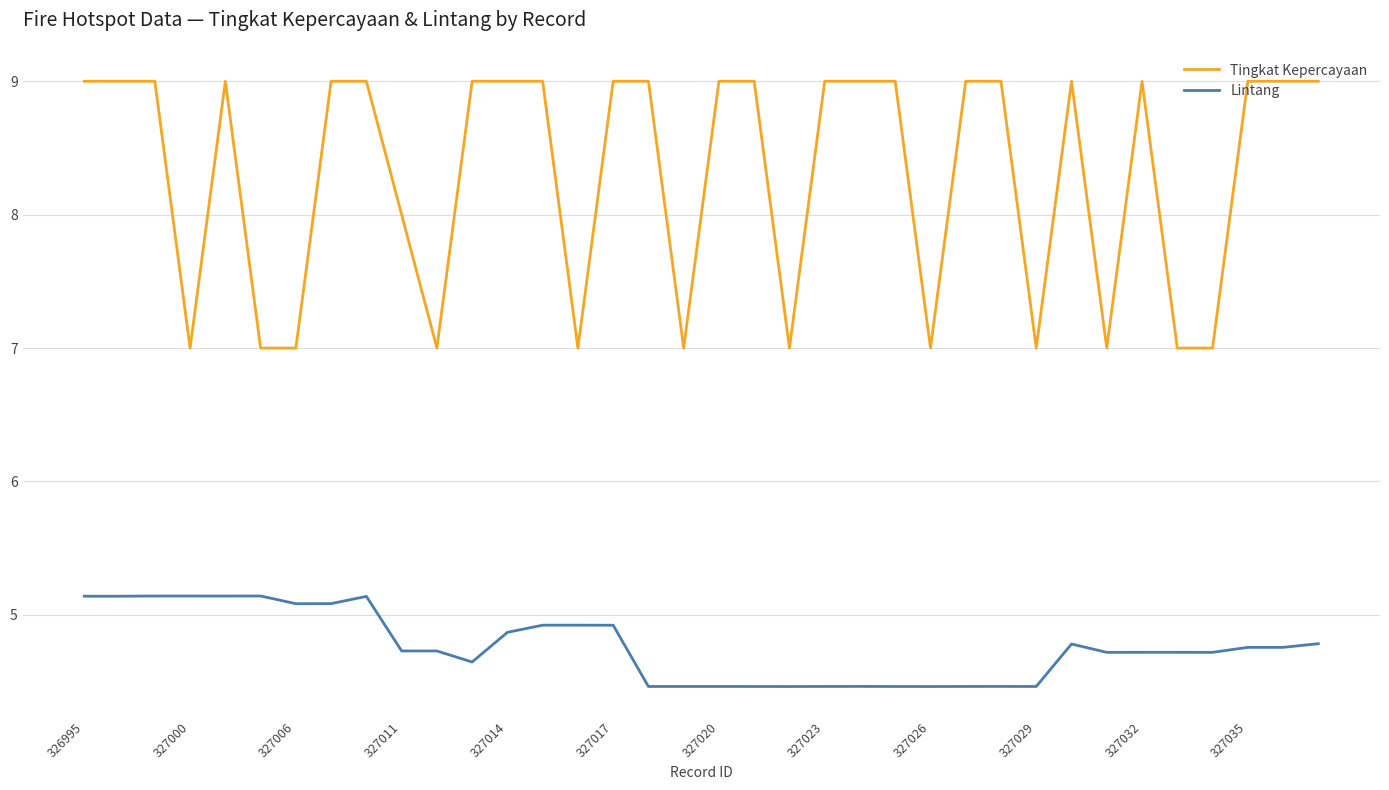

What is the difference between the maximum and minimum values in the Tingkat Kepercayaan series?

2.0